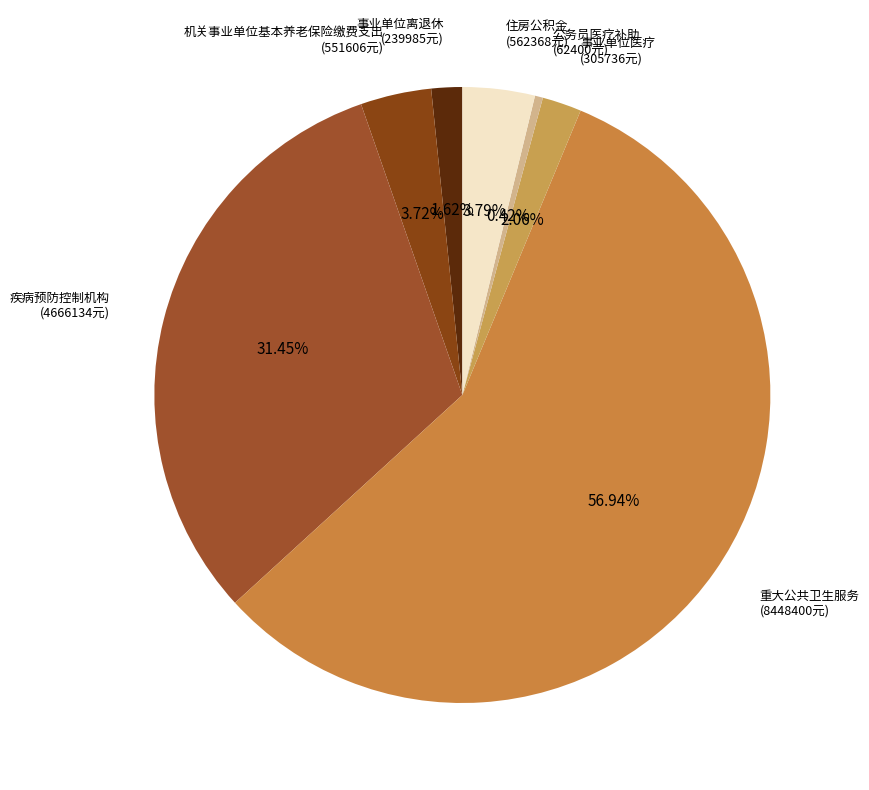

What portion of the pie excludes 重大公共卫生服务?

43.1%